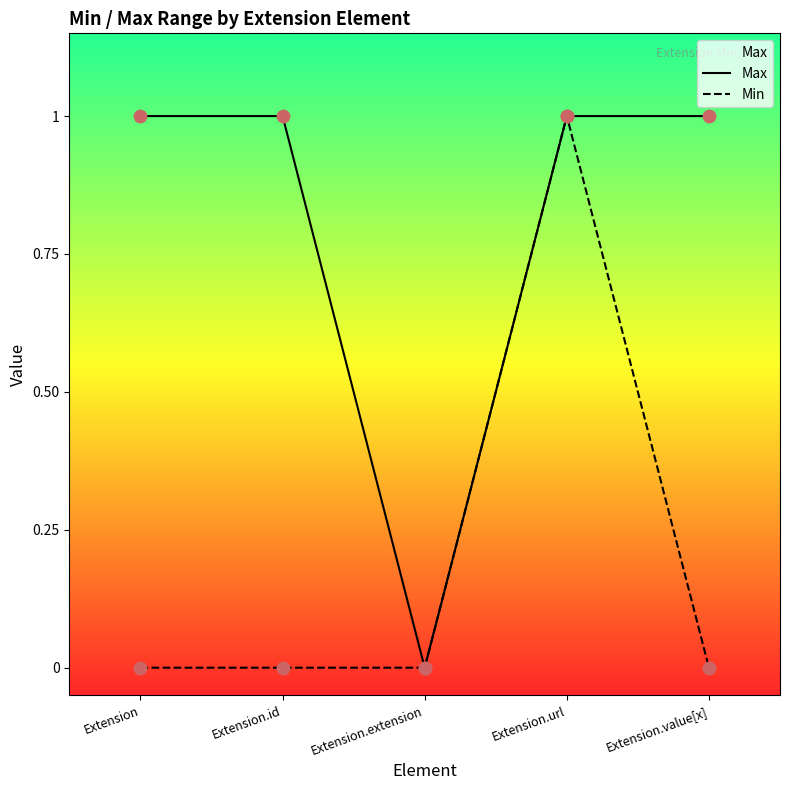

Which series has the largest total across all categories?

Max